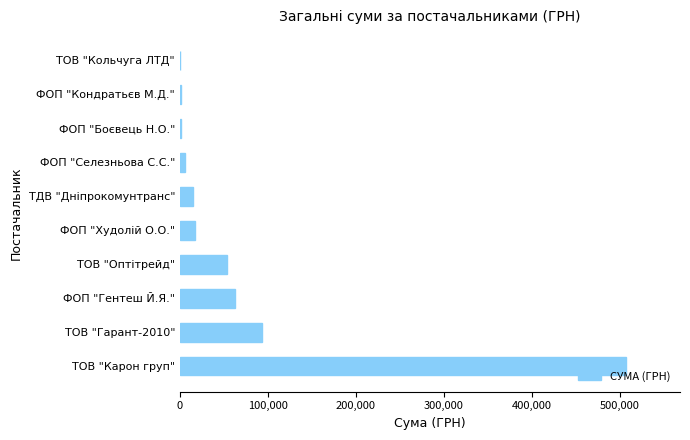

Between ТОВ "Оптітрейд" and ФОП "Худолій О.О.", which is larger?

ТОВ "Оптітрейд"